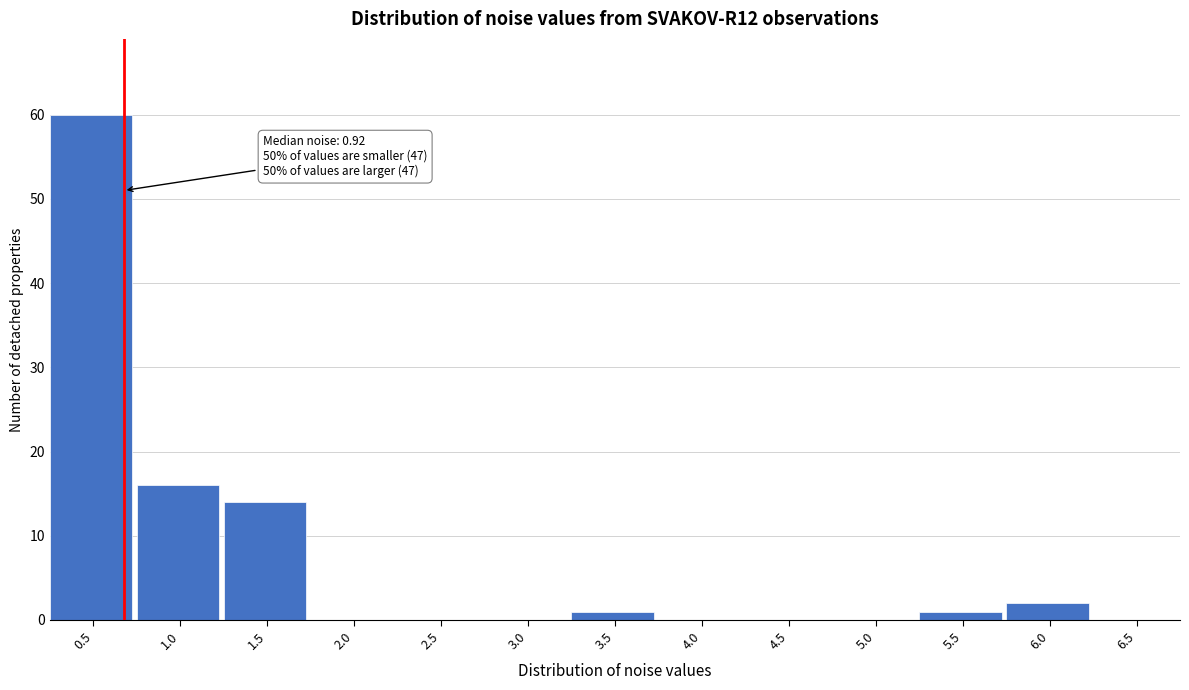

Reading right to left, what are all the values shown in this chart?

6.5=0	6.0=2	5.5=1	5.0=0	4.5=0	4.0=0	3.5=1	3.0=0	2.5=0	2.0=0	1.5=14	1.0=16	0.5=60